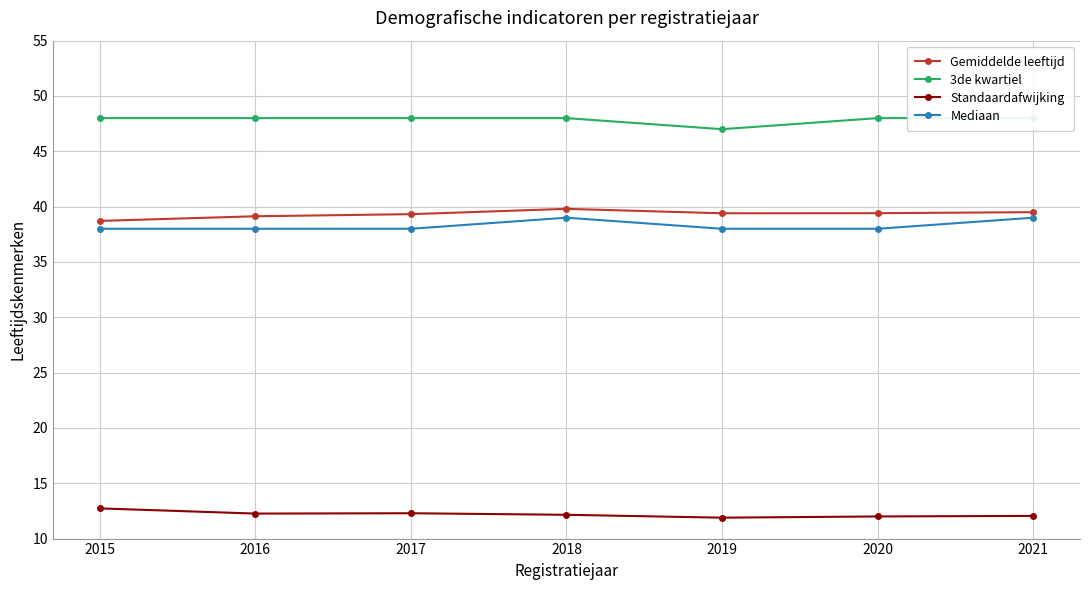

What is the maximum value shown in the chart?

48.0